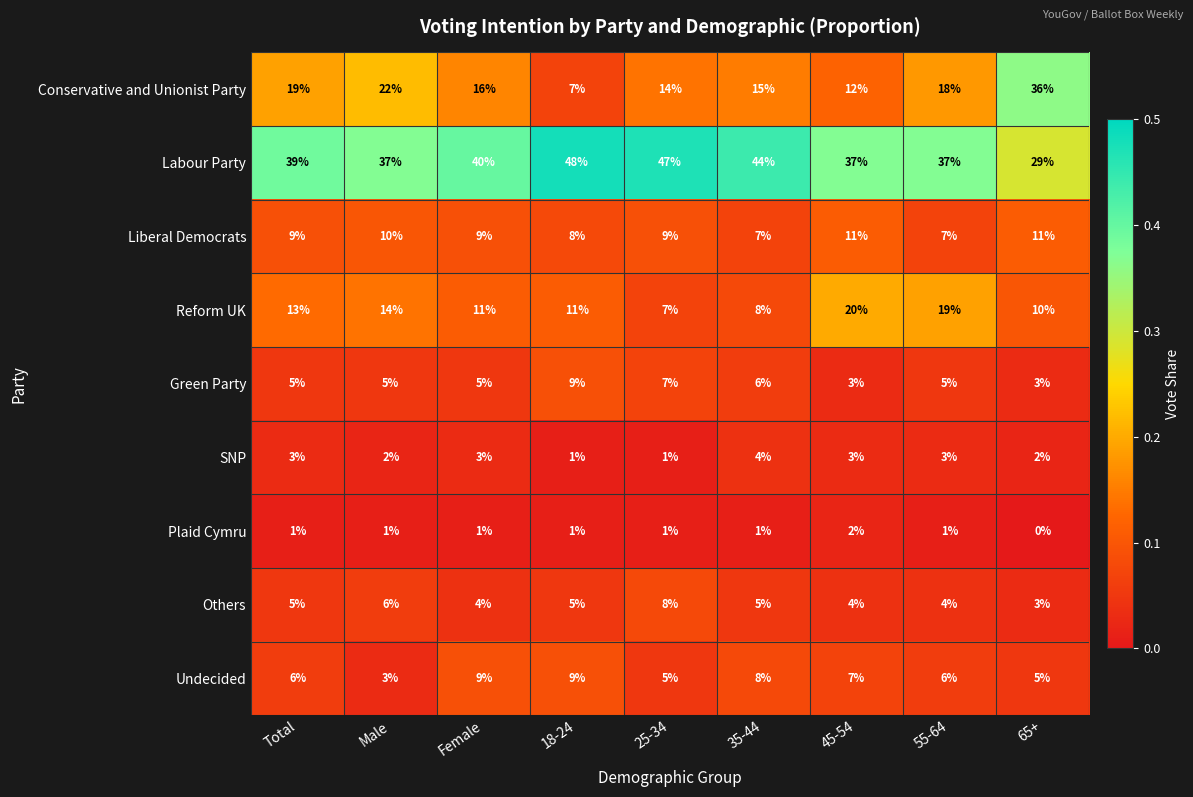

The Undecided series shows 3 at 55-64. True or false?

False